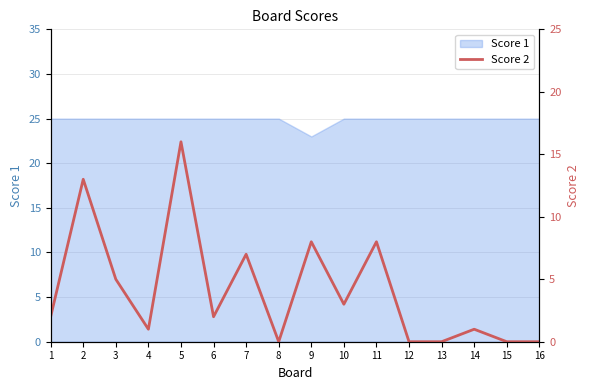

What is the minimum value for Score 1?

23